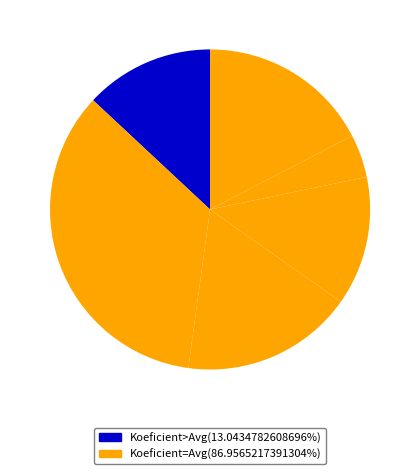

How many segments does this pie chart have?

6